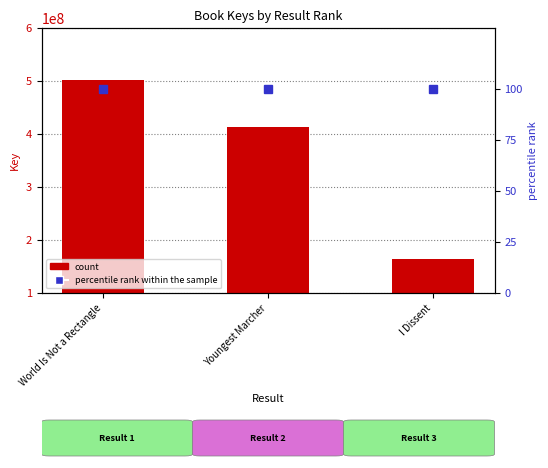

The value of percentile rank within the sample at Youngest Marcher is 37. True or false?

False